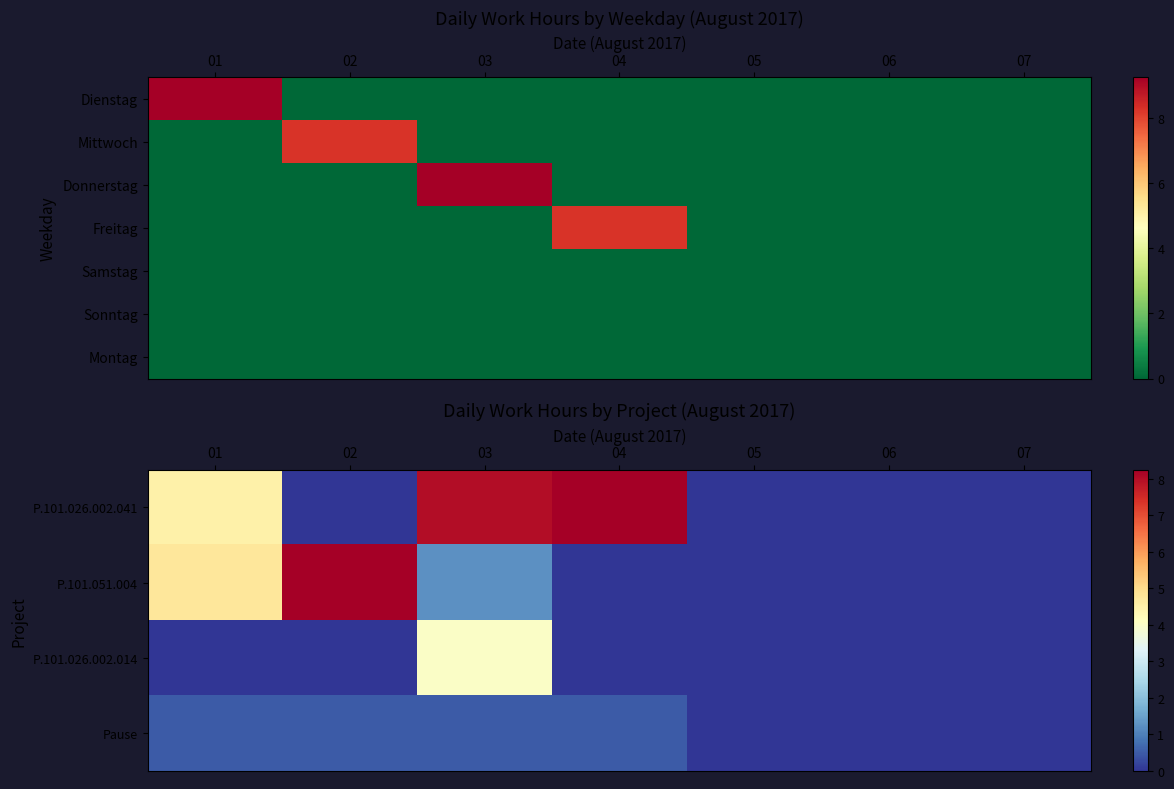

List the labels in order of Sonntag value, smallest first.

01, 02, 03, 04, 05, 06, 07